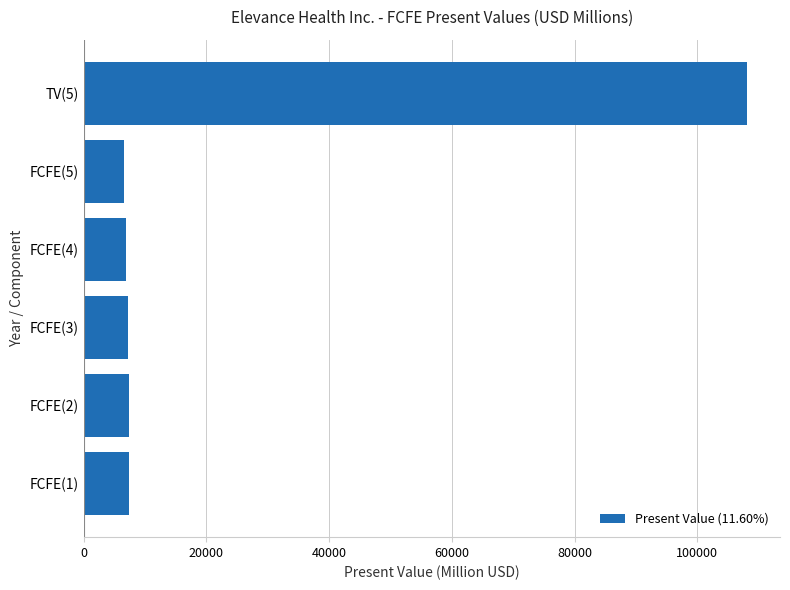

What is the difference between the second highest and second lowest values?

536